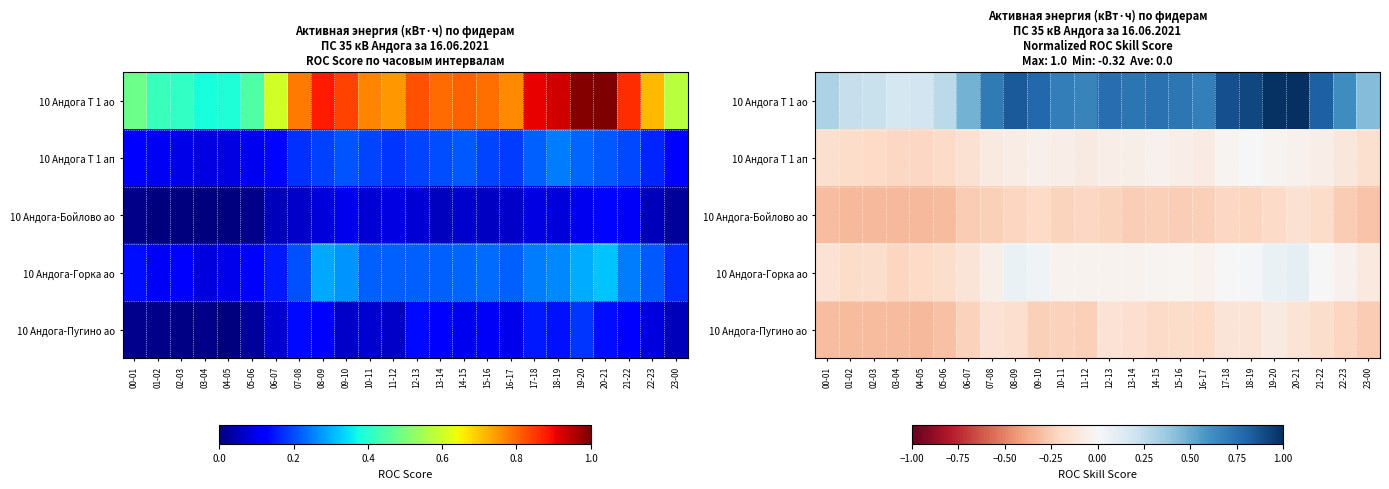

Rank the categories by 10 Андога-Пугино ао value from lowest to highest.

04-05, 02-03, 01-02, 03-04, 00-01, 05-06, 23-00, 09-10, 11-12, 06-07, 10-11, 22-23, 16-17, 14-15, 15-16, 21-22, 08-09, 13-14, 12-13, 07-08, 20-21, 18-19, 17-18, 19-20